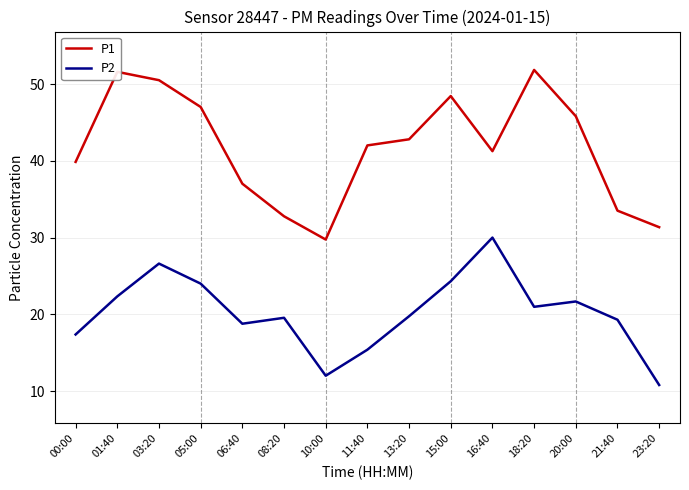

What is the average value of the P1 series?

41.7